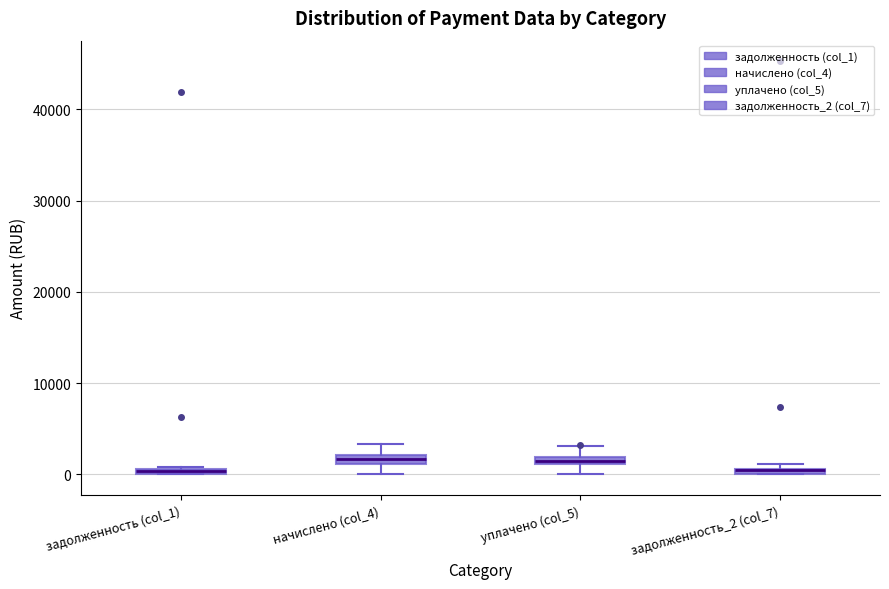

Where is the upper edge of the box for задолженность_2 (col_7) on the y-axis? The values are not printed on the chart, so give them approximately, as read against the axis.

1000